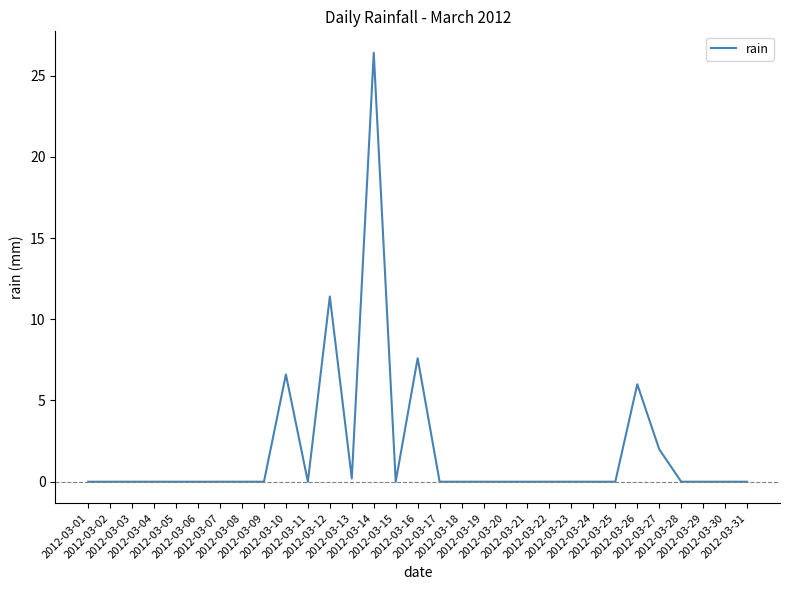

What is the difference between the maximum and minimum values?

26.4